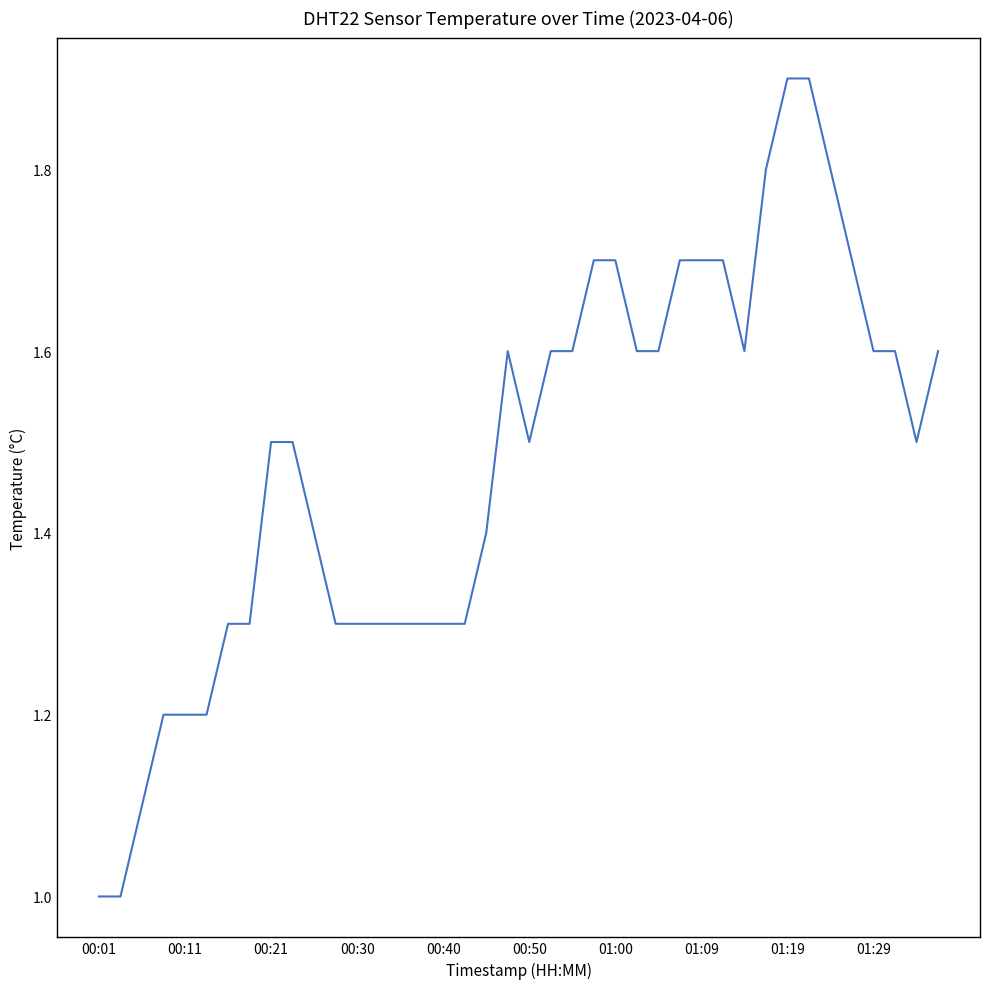

What is the sum of all values?

59.2